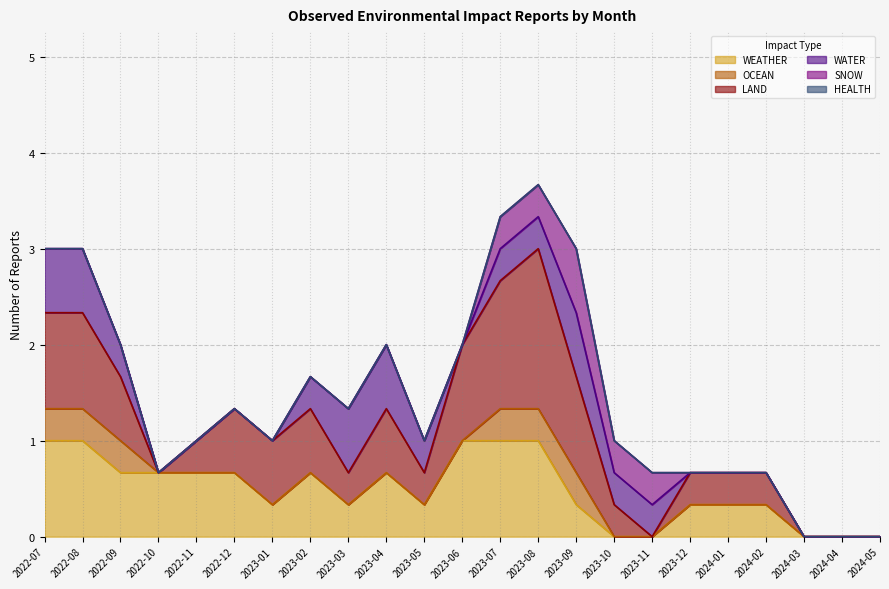

What is the total value across all series at 2023-03?

1.3